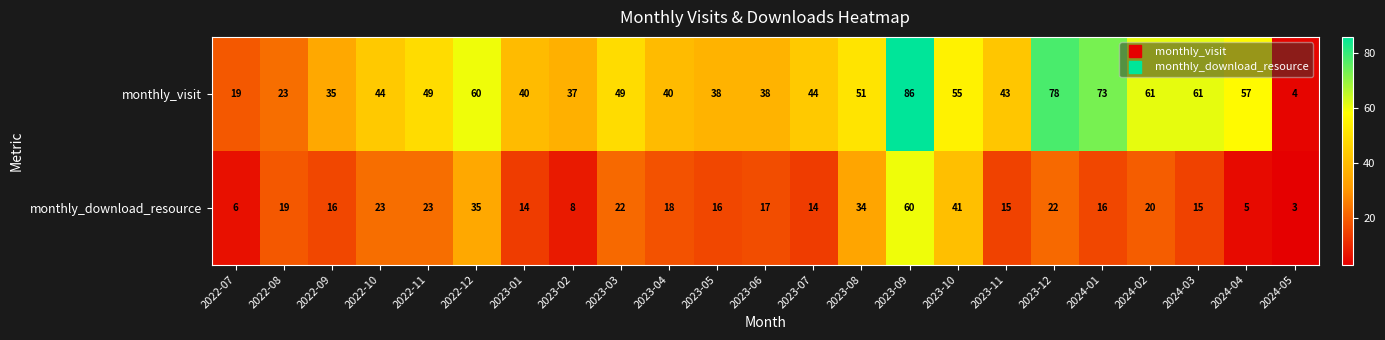

Which category has the highest value across all series?

2023-09